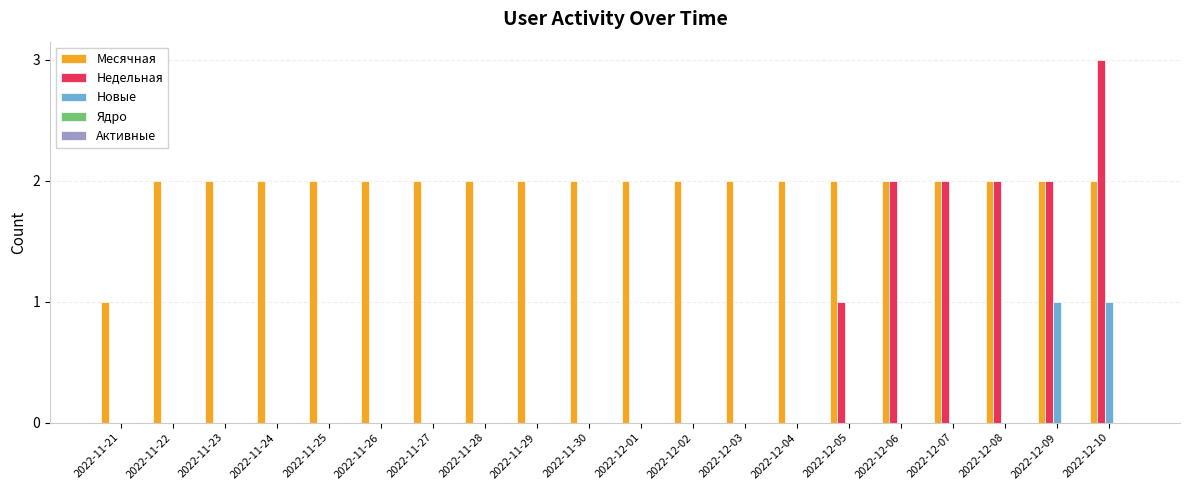

Is it true that Недельная equals -1 at 2022-11-23?

False